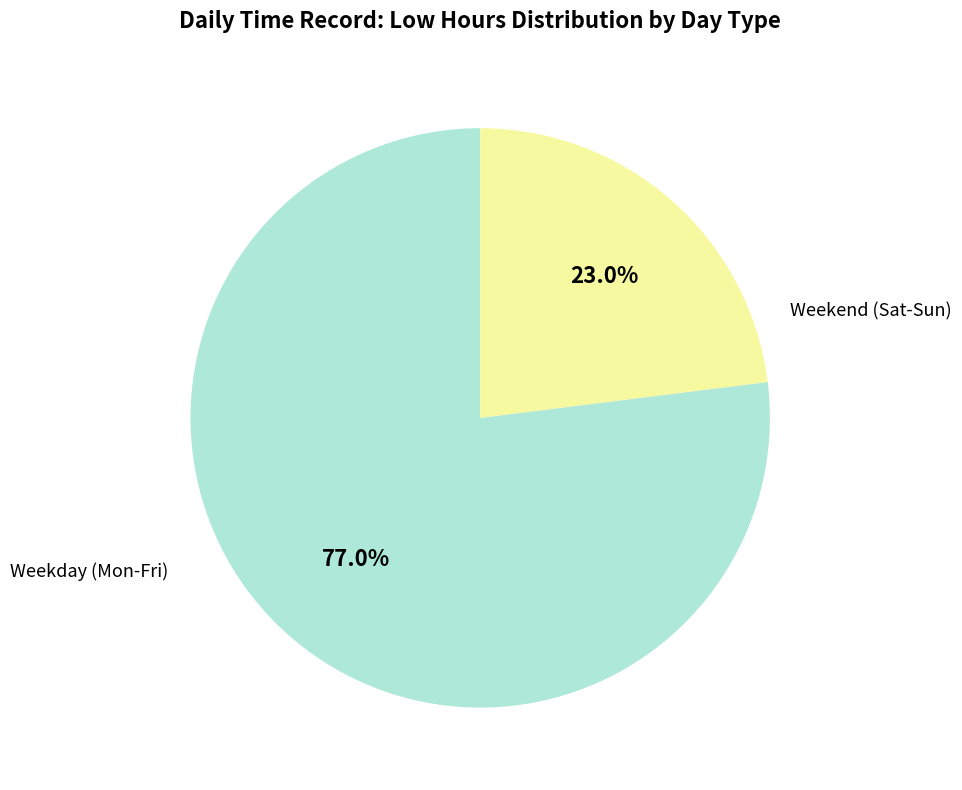

Does any single category account for the majority?

Yes